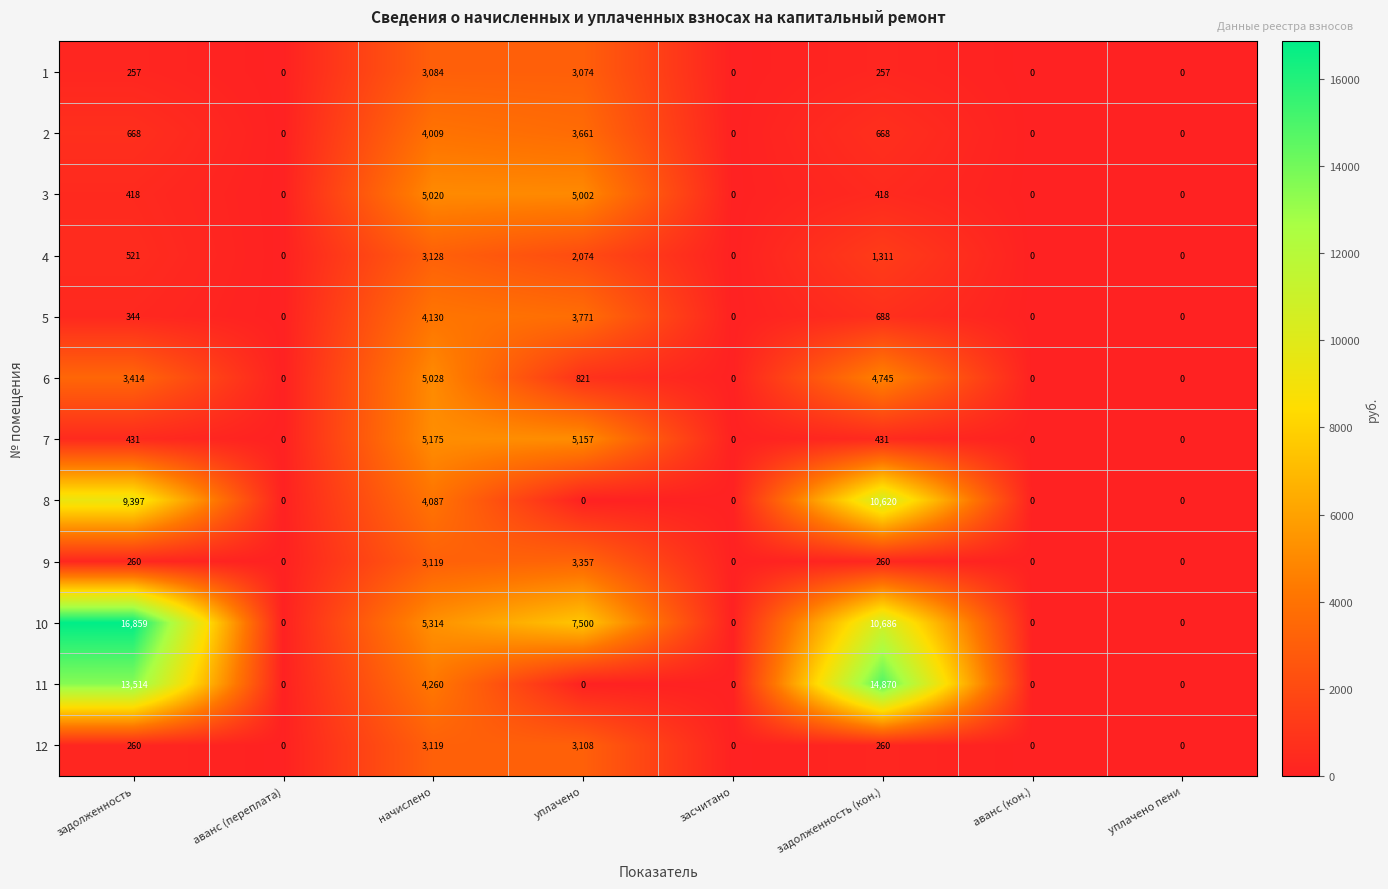

How many values in the 11 series exceed 0?

3